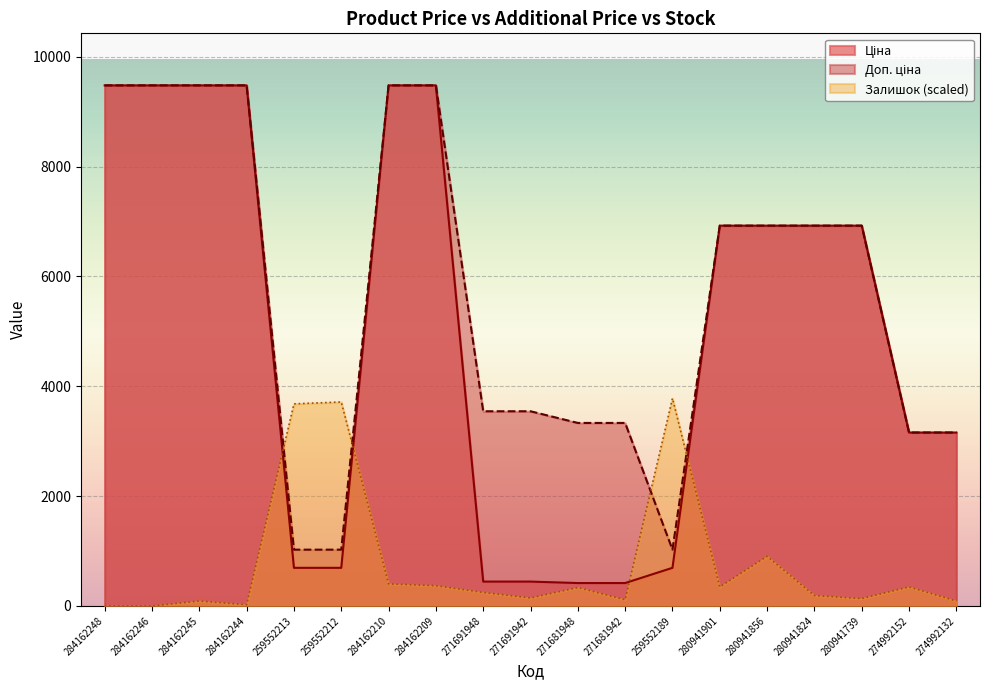

How many lines are shown in the chart?

3